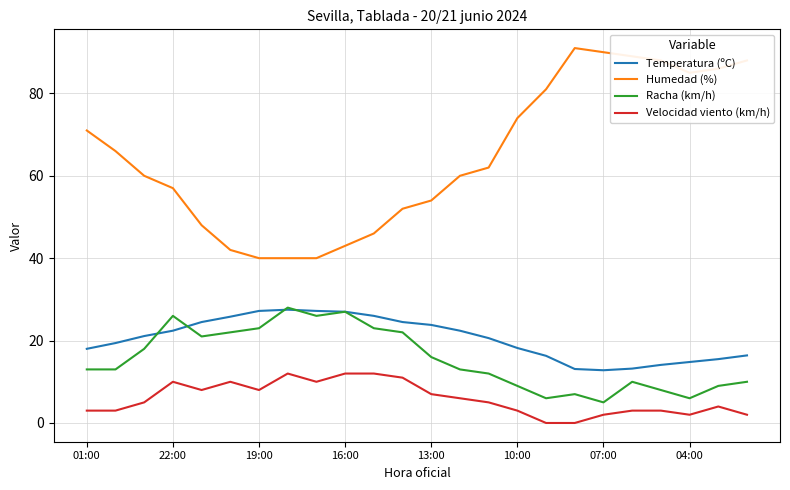

Which series has the widest spread of values?

Humedad (%)